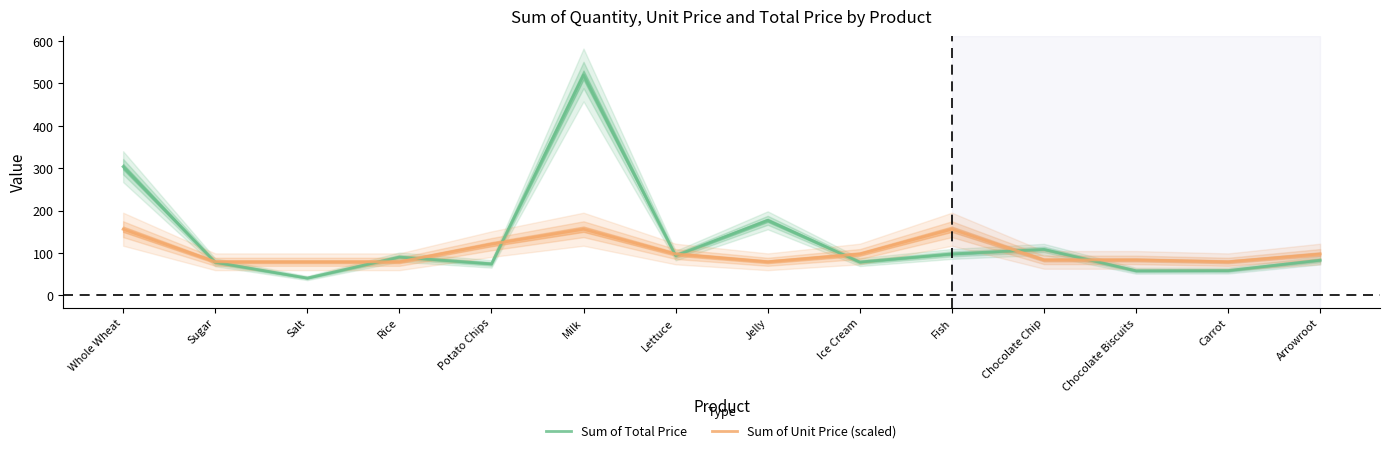

In Sum of Total Price, how many points are higher than both neighbors (excluding endpoints)?

4